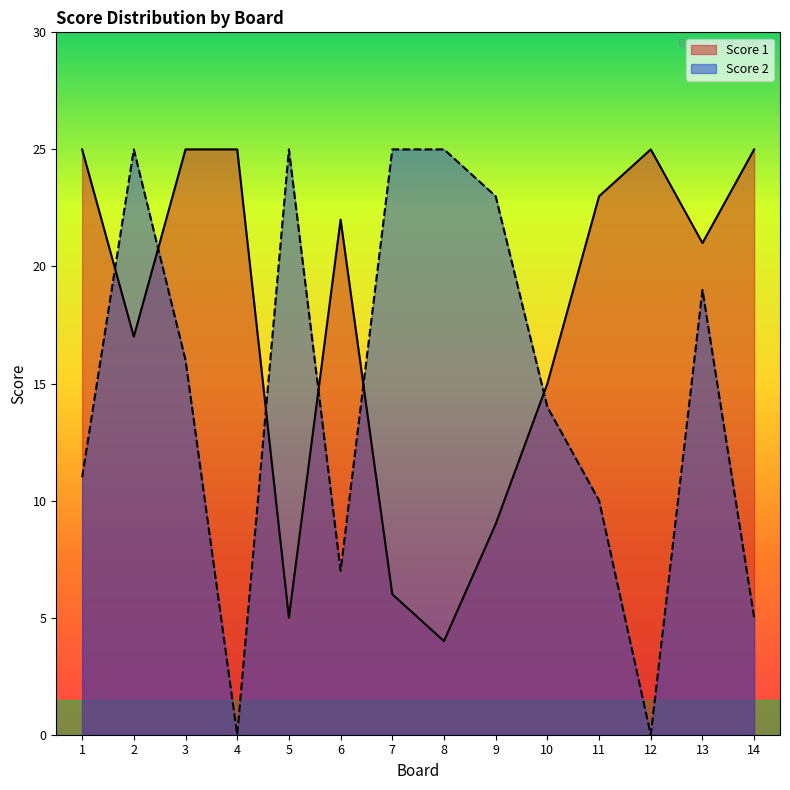

At 10, list the series in order from smallest to largest.

Score 2, Score 1